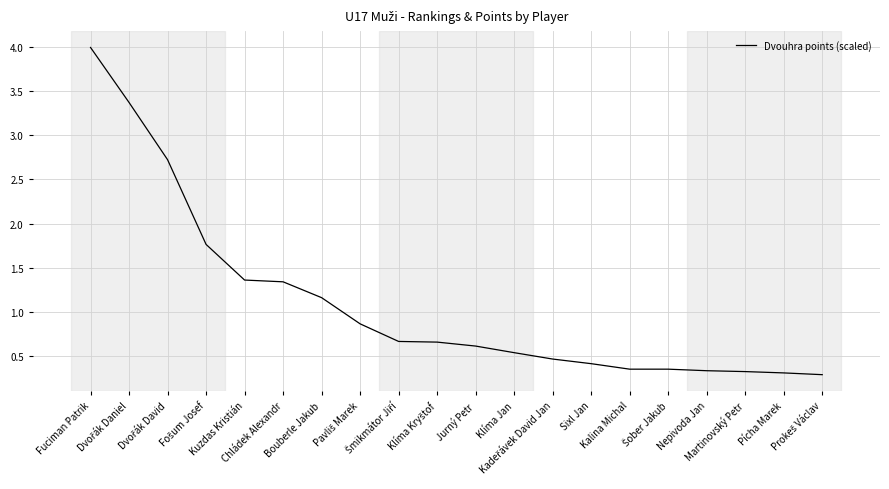

What is the difference between the maximum and minimum values?

3.7